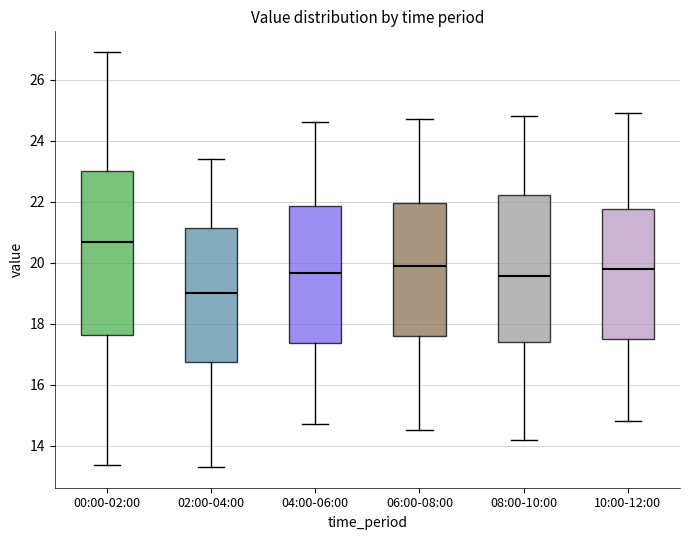

Reading left to right, transcribe this box plot: for each box, give where its median line is, the range the box spans, and where its two whiskers end, as read against the y-axis. The values are not printed on the chart, so give them approximately, as read against the axis.

00:00-02:00: median 20.6, box 17.6 to 23.0, whiskers 13.4 to 27.0
02:00-04:00: median 19.0, box 16.8 to 21.2, whiskers 13.4 to 23.4
04:00-06:00: median 19.6, box 17.4 to 21.8, whiskers 14.8 to 24.6
06:00-08:00: median 20.0, box 17.6 to 22.0, whiskers 14.6 to 24.8
08:00-10:00: median 19.6, box 17.4 to 22.2, whiskers 14.2 to 24.8
10:00-12:00: median 19.8, box 17.6 to 21.8, whiskers 14.8 to 25.0